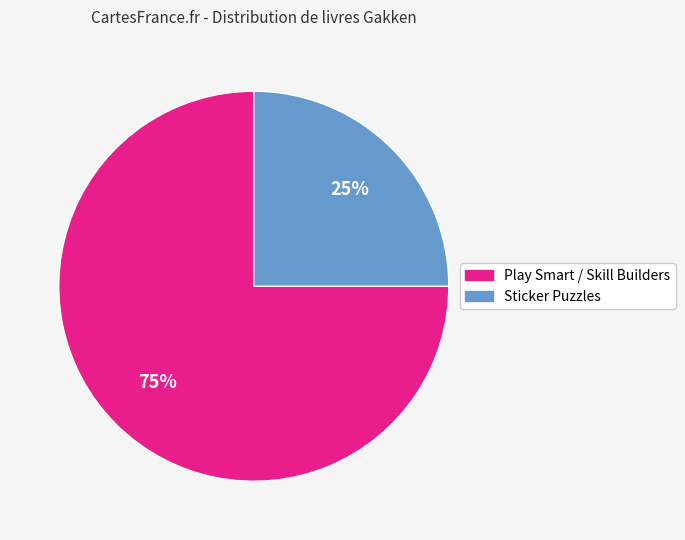

Does any single category account for the majority?

Yes